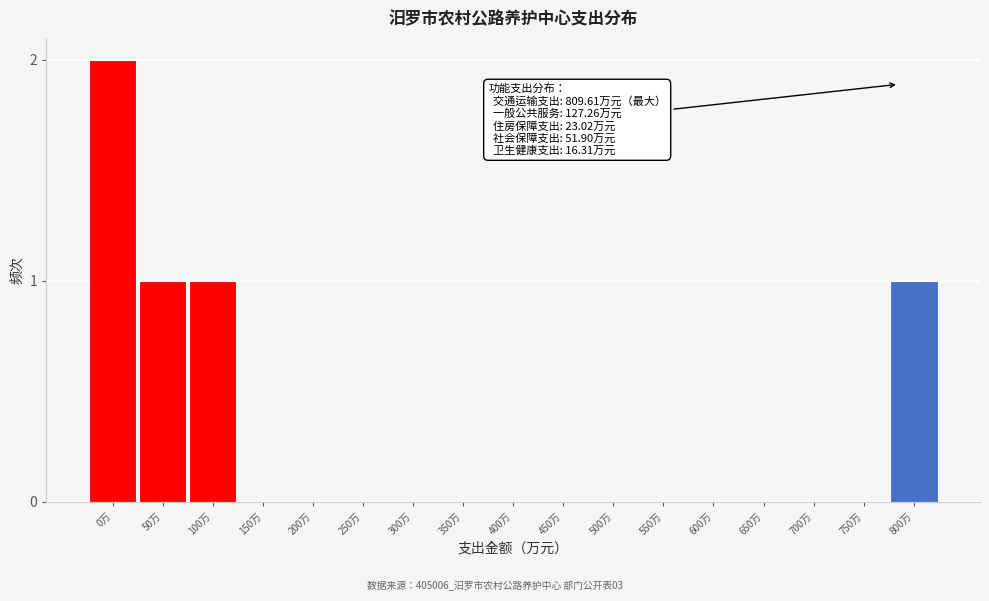

Reading left to right, what are all the values shown in this chart?

0万=2	50万=1	100万=1	150万=0	200万=0	250万=0	300万=0	350万=0	400万=0	450万=0	500万=0	550万=0	600万=0	650万=0	700万=0	750万=0	800万=1